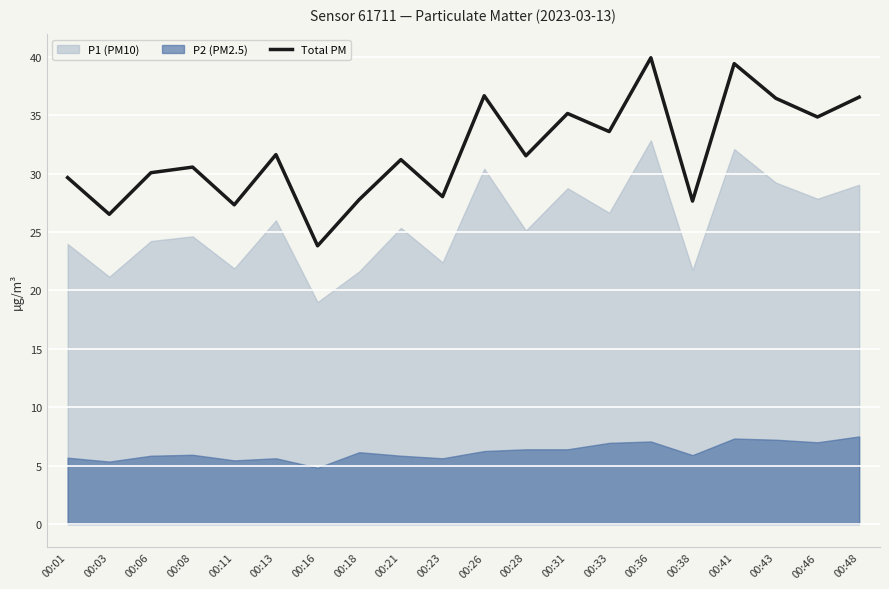

How many points are higher than both their immediate neighbors (excluding endpoints)?

7